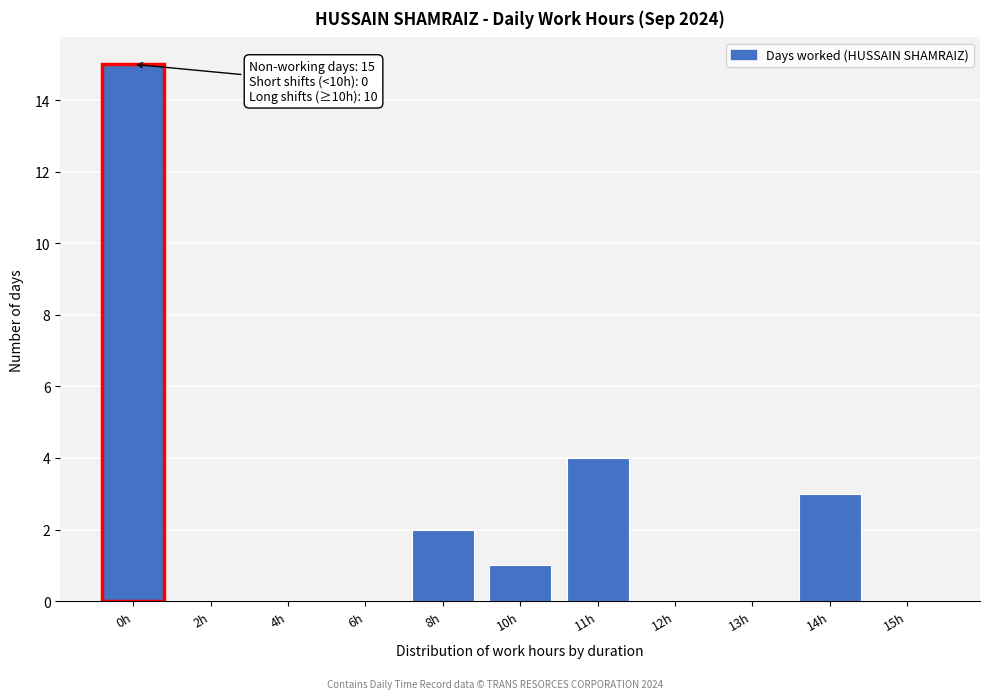

Reading right to left, transcribe all the data shown in this chart.

15h=0	14h=3	13h=0	12h=0	11h=4	10h=1	8h=2	6h=0	4h=0	2h=0	0h=15